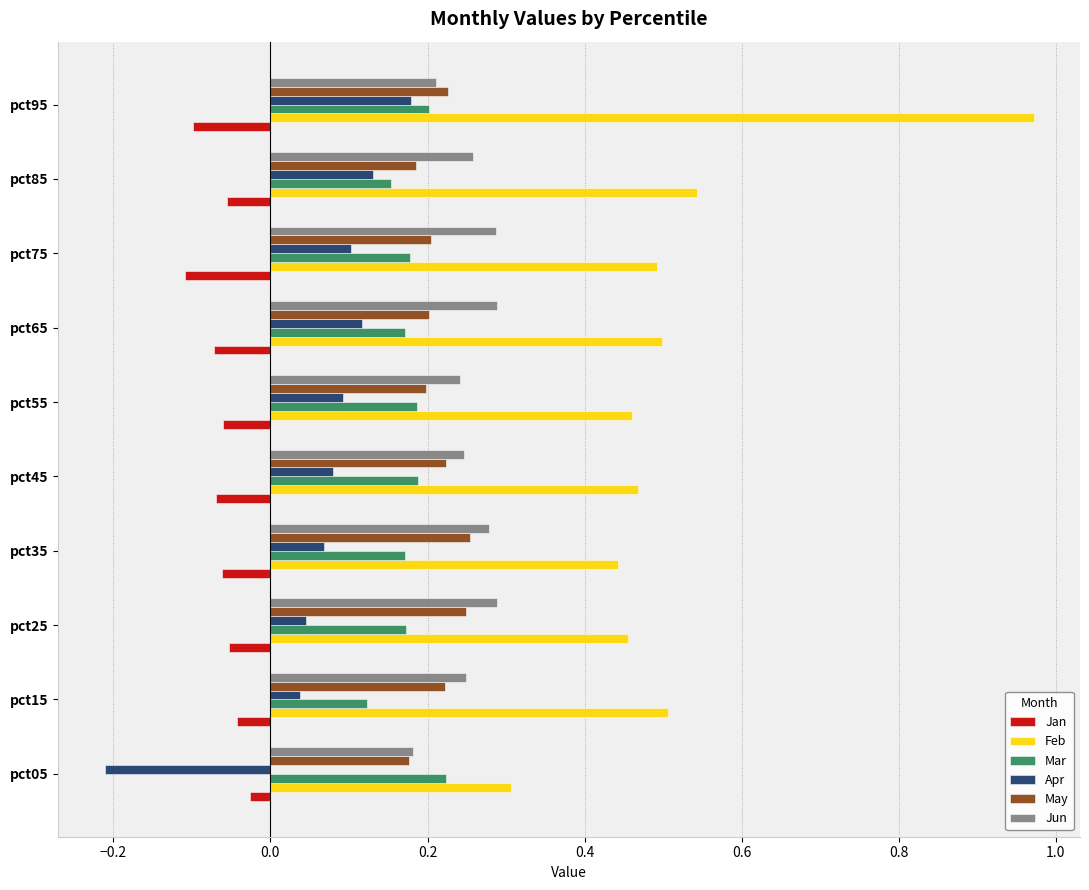

Which series changed the most between pct75 and pct95?

Feb